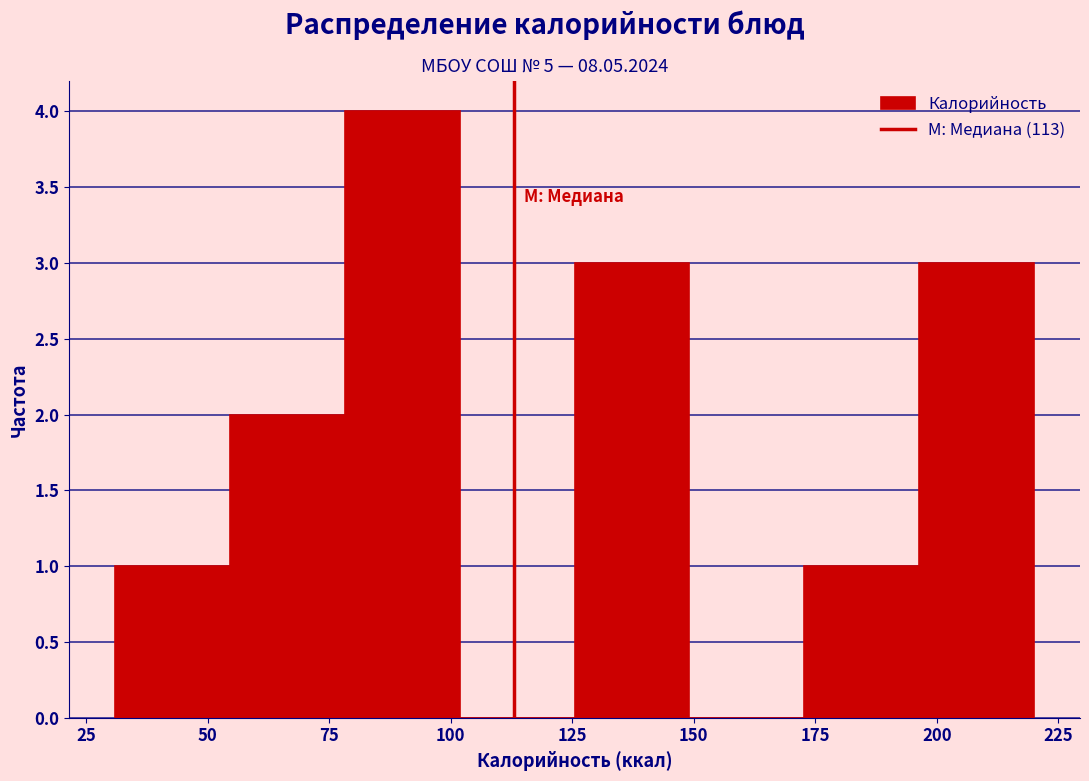

Reading left to right, list every bar in this chart as the range it spans on the x-axis followed by its height. Neither the bar edges nor the heights are printed on the chart, so give them approximately, as read against the axes.

30 to 55: 1
55 to 80: 2
80 to 100: 4
100 to 125: 0
125 to 150: 3
150 to 175: 0
175 to 195: 1
195 to 220: 3